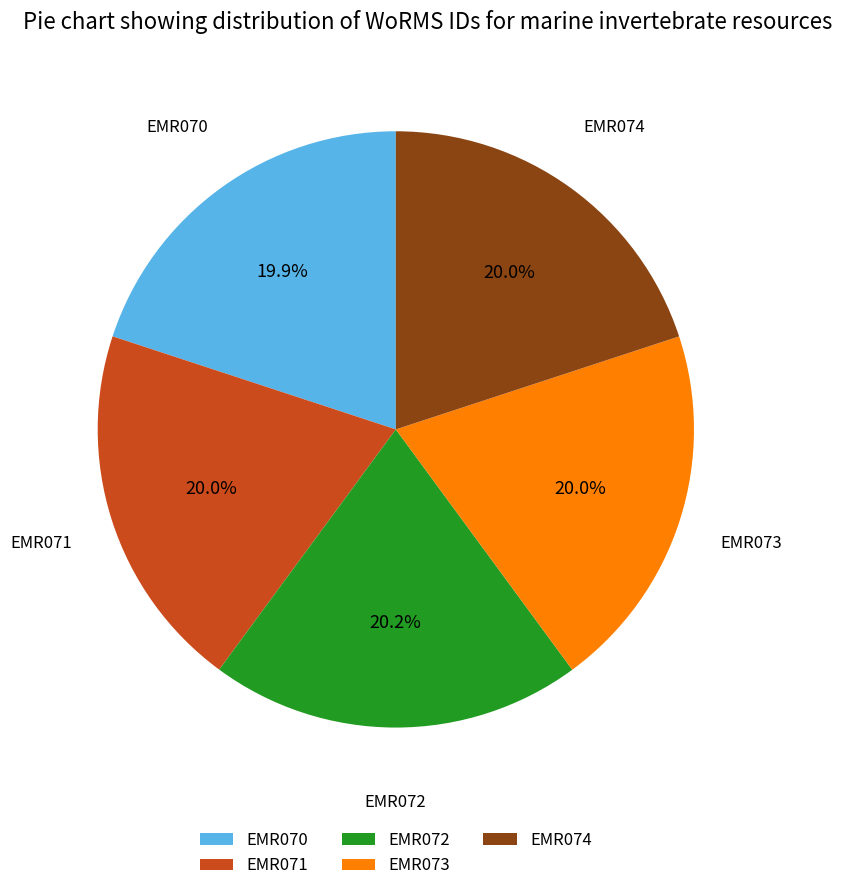

Does EMR071 represent more than half of the total?

No